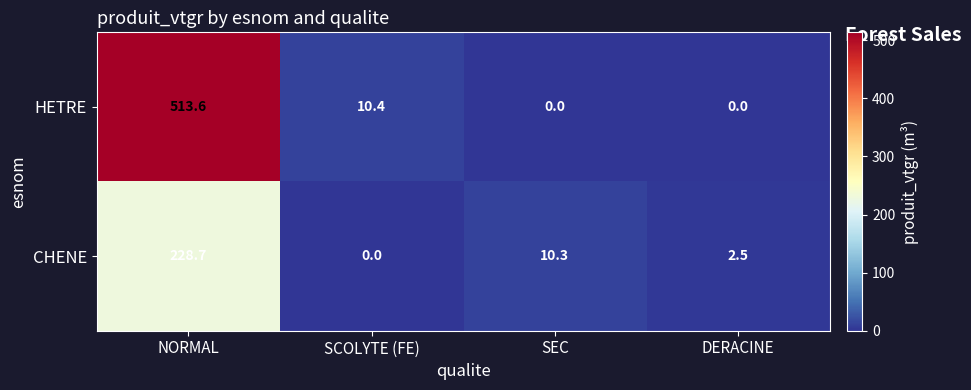

What is the total value across all series at SEC?

10.3